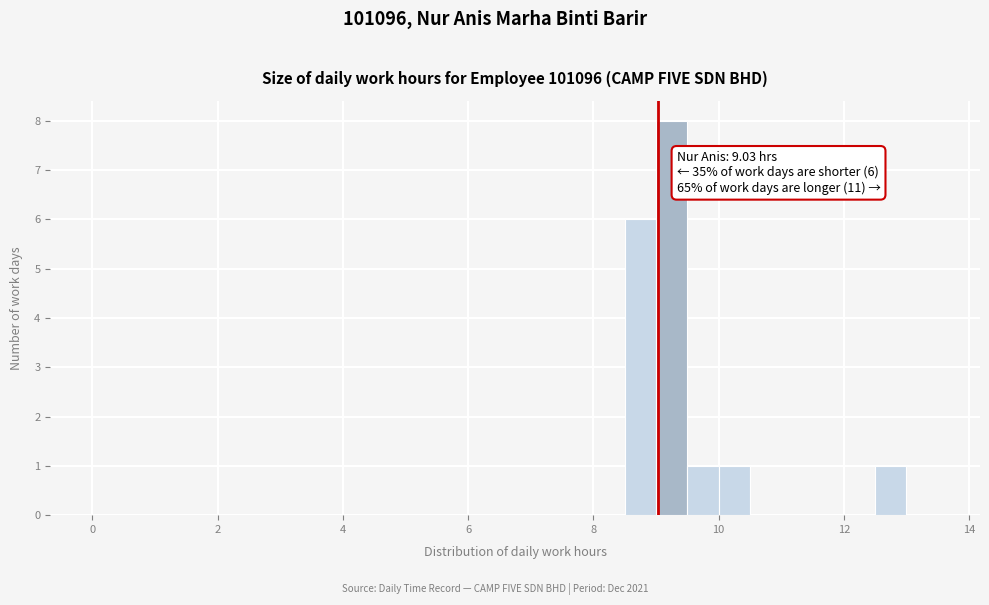

Around what value on the x-axis is the tallest bar? Give the approximate position of its centre, as read against the axis.

9.2